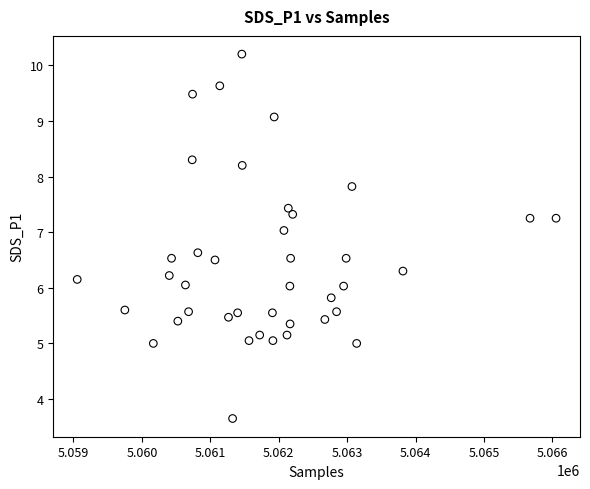

What is the range of X values (max minus min)?

6996.0